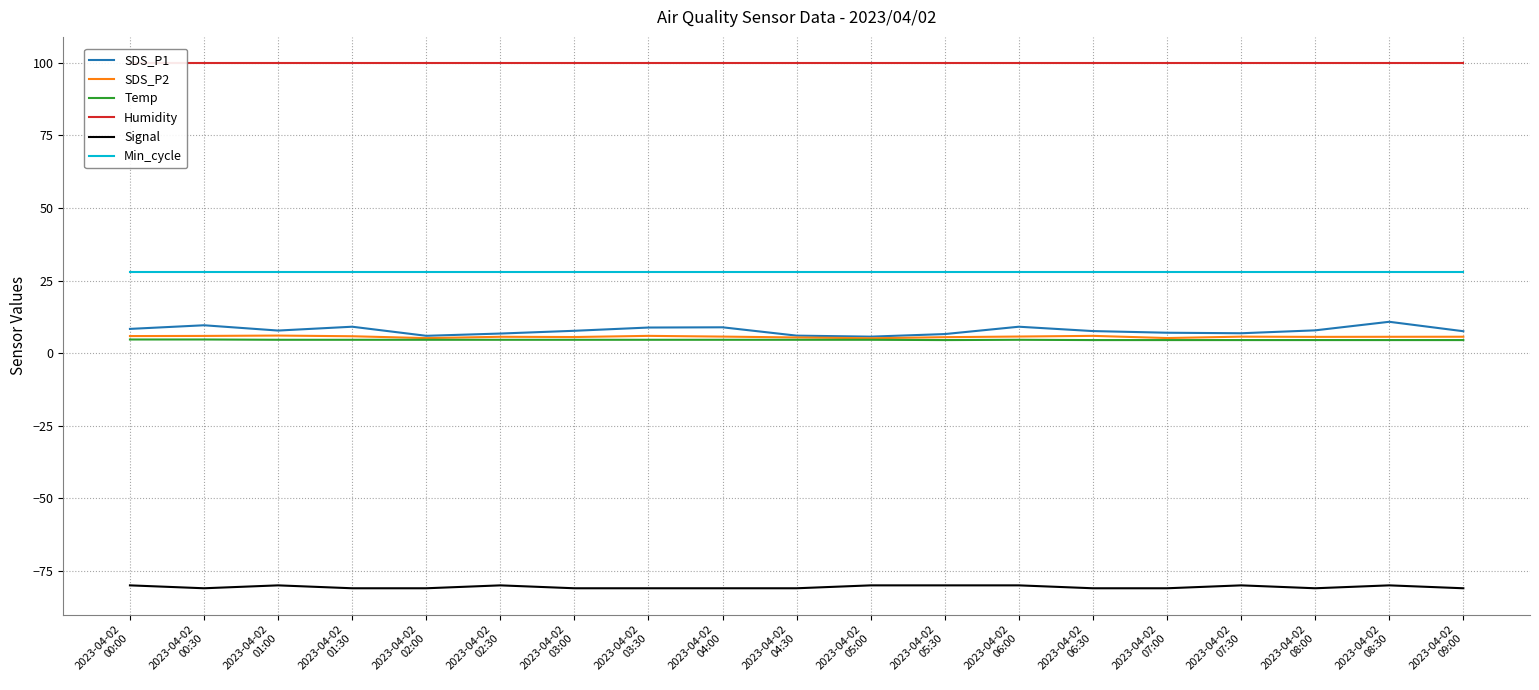

What is the value of the SDS_P1 point at the 14th from the left?

7.6